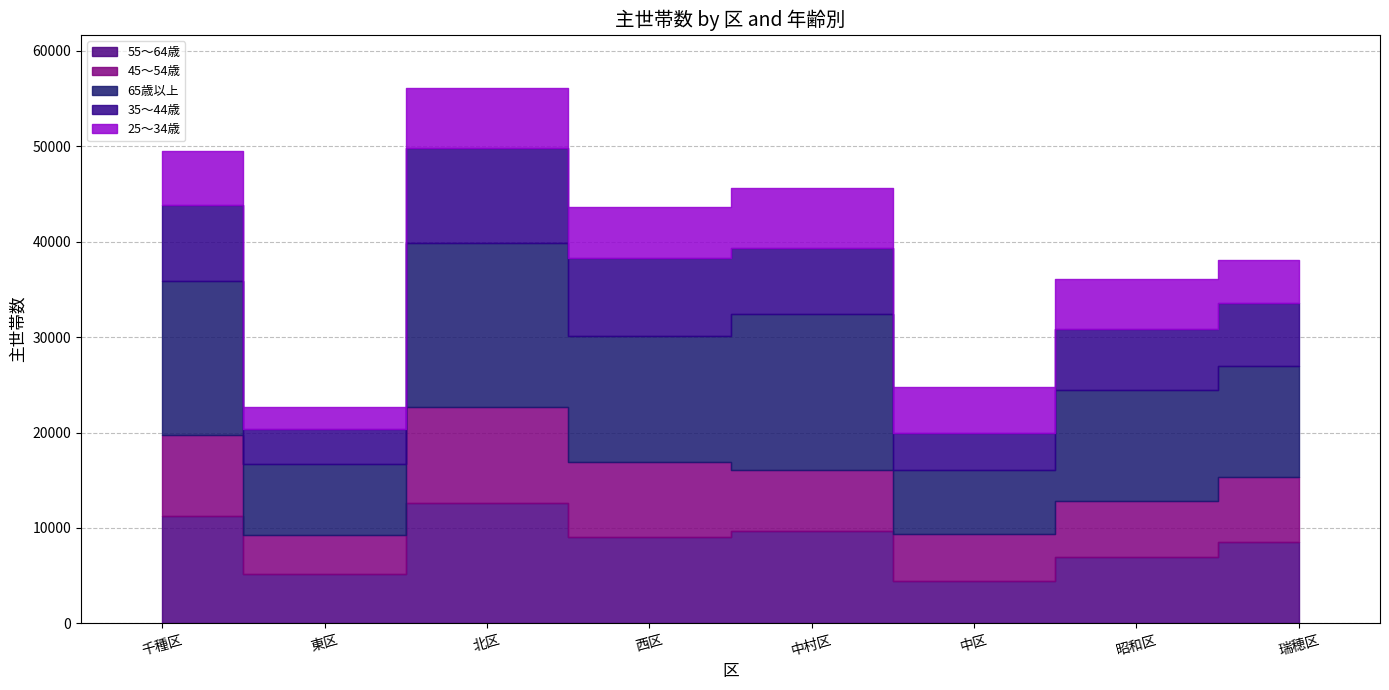

What is the total value across all series at 千種区?

49550